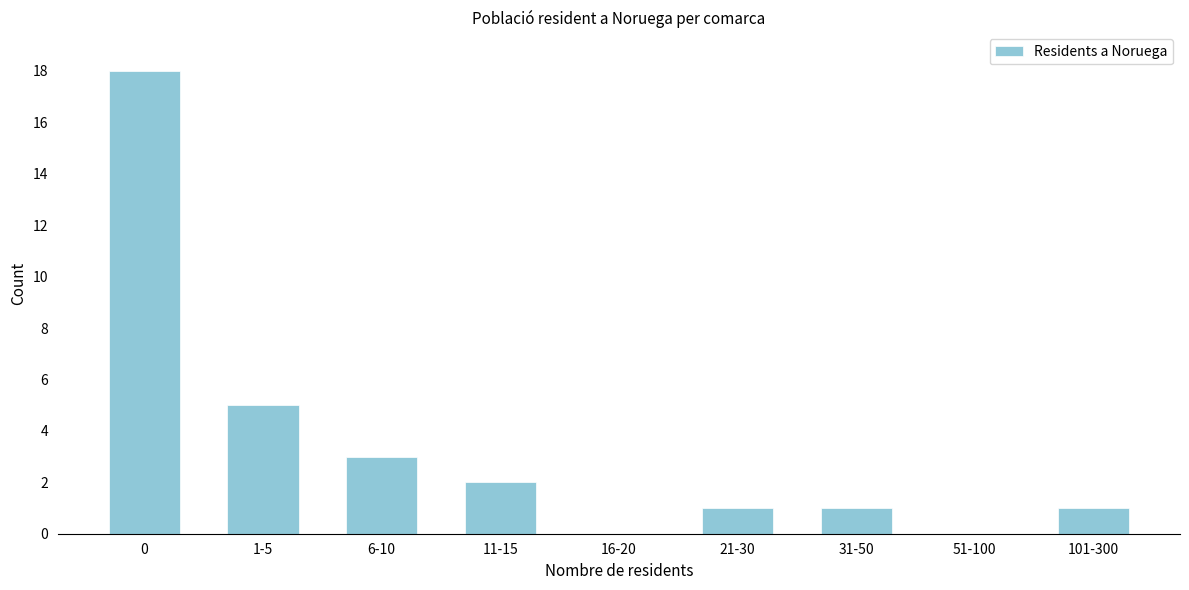

Reading left to right, transcribe all the data shown in this chart.

0=18	1-5=5	6-10=3	11-15=2	16-20=0	21-30=1	31-50=1	51-100=0	101-300=1